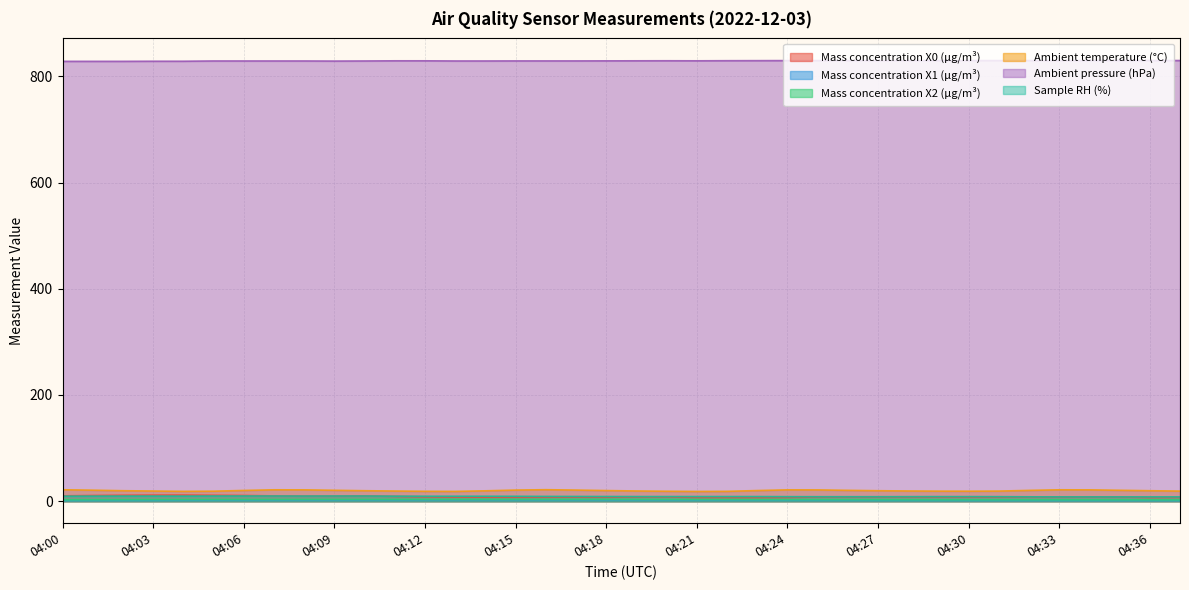

At which category is the sum across all series the highest?

04:07